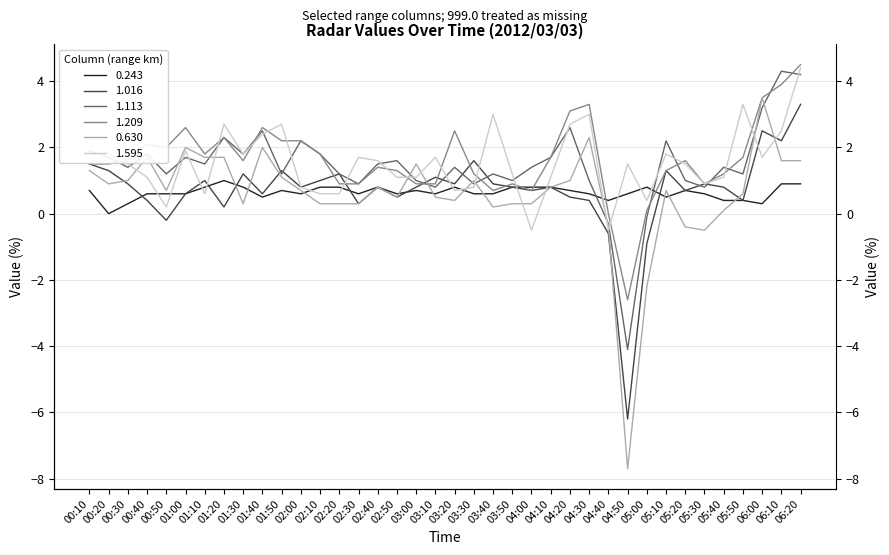

Reading left to right, transcribe all the data shown in this chart.

0.243: 00:10=0.7	00:20=0.0	00:30=0.3	00:40=0.6	00:50=0.6	01:00=0.6	01:10=0.8	01:20=1.0	01:30=0.8	01:40=0.5	01:50=0.7	02:00=0.6	02:10=0.8	02:20=0.8	02:30=0.6	02:40=0.8	02:50=0.6	03:00=0.7	03:10=0.6	03:20=0.8	03:30=0.6	03:40=0.6	03:50=0.8	04:00=0.8	04:10=0.8	04:20=0.7	04:30=0.6	04:40=0.4	04:50=0.6	05:00=0.8	05:10=0.5	05:20=0.7	05:30=0.6	05:40=0.4	05:50=0.4	06:00=0.3	06:10=0.9	06:20=0.9
1.016: 00:10=1.5	00:20=1.3	00:30=0.9	00:40=0.4	00:50=-0.2	01:00=0.6	01:10=1.0	01:20=0.2	01:30=1.2	01:40=0.6	01:50=1.3	02:00=0.8	02:10=1.0	02:20=1.2	02:30=0.3	02:40=0.8	02:50=0.5	03:00=0.8	03:10=1.1	03:20=0.9	03:30=1.6	03:40=0.9	03:50=0.8	04:00=0.7	04:10=0.8	04:20=0.5	04:30=0.4	04:40=-0.6	04:50=-6.2	05:00=-0.9	05:10=1.3	05:20=0.7	05:30=0.9	05:40=0.8	05:50=0.4	06:00=2.5	06:10=2.2	06:20=3.3
1.113: 00:10=1.9	00:20=1.7	00:30=1.4	00:40=1.8	00:50=1.2	01:00=1.7	01:10=1.5	01:20=2.3	01:30=1.8	01:40=2.5	01:50=1.2	02:00=2.2	02:10=1.8	02:20=1.2	02:30=0.9	02:40=1.5	02:50=1.6	03:00=1.0	03:10=0.8	03:20=1.4	03:30=0.9	03:40=1.2	03:50=1.0	04:00=1.4	04:10=1.7	04:20=2.6	04:30=1.0	04:40=-0.3	04:50=-4.1	05:00=-0.1	05:10=2.2	05:20=1.0	05:30=0.8	05:40=1.4	05:50=1.2	06:00=3.2	06:10=4.3	06:20=4.2
1.209: 00:10=1.5	00:20=1.5	00:30=1.6	00:40=2.1	00:50=2.0	01:00=2.6	01:10=1.8	01:20=2.3	01:30=1.6	01:40=2.6	01:50=2.2	02:00=2.2	02:10=1.8	02:20=0.9	02:30=0.9	02:40=1.4	02:50=1.3	03:00=0.9	03:10=0.9	03:20=2.5	03:30=1.2	03:40=0.7	03:50=0.9	04:00=0.7	04:10=1.7	04:20=3.1	04:30=3.3	04:40=0.0	04:50=-2.6	05:00=0.1	05:10=1.3	05:20=1.6	05:30=0.9	05:40=1.2	05:50=1.7	06:00=3.5	06:10=3.9	06:20=4.5
0.630: 00:10=1.3	00:20=0.9	00:30=1.0	00:40=1.7	00:50=0.7	01:00=2.0	01:10=1.7	01:20=1.7	01:30=0.3	01:40=2.0	01:50=1.1	02:00=0.7	02:10=0.3	02:20=0.3	02:30=0.3	02:40=0.8	02:50=0.5	03:00=1.5	03:10=0.5	03:20=0.4	03:30=1.0	03:40=0.2	03:50=0.3	04:00=0.3	04:10=0.8	04:20=1.0	04:30=2.3	04:40=-0.4	04:50=-7.7	05:00=-2.2	05:10=0.7	05:20=-0.4	05:30=-0.5	05:40=0.1	05:50=0.6	06:00=3.5	06:10=1.6	06:20=1.6
1.595: 00:10=1.8	00:20=1.8	00:30=1.5	00:40=1.1	00:50=0.2	01:00=1.9	01:10=0.6	01:20=2.7	01:30=1.8	01:40=2.4	01:50=2.7	02:00=0.8	02:10=0.6	02:20=0.6	02:30=1.7	02:40=1.6	02:50=1.1	03:00=1.1	03:10=1.7	03:20=0.7	03:30=0.8	03:40=3.0	03:50=1.2	04:00=-0.5	04:10=1.1	04:20=2.7	04:30=3.0	04:40=-0.5	04:50=1.5	05:00=0.4	05:10=1.8	05:20=1.5	05:30=0.9	05:40=1.1	05:50=3.3	06:00=1.7	06:10=2.5	06:20=4.4